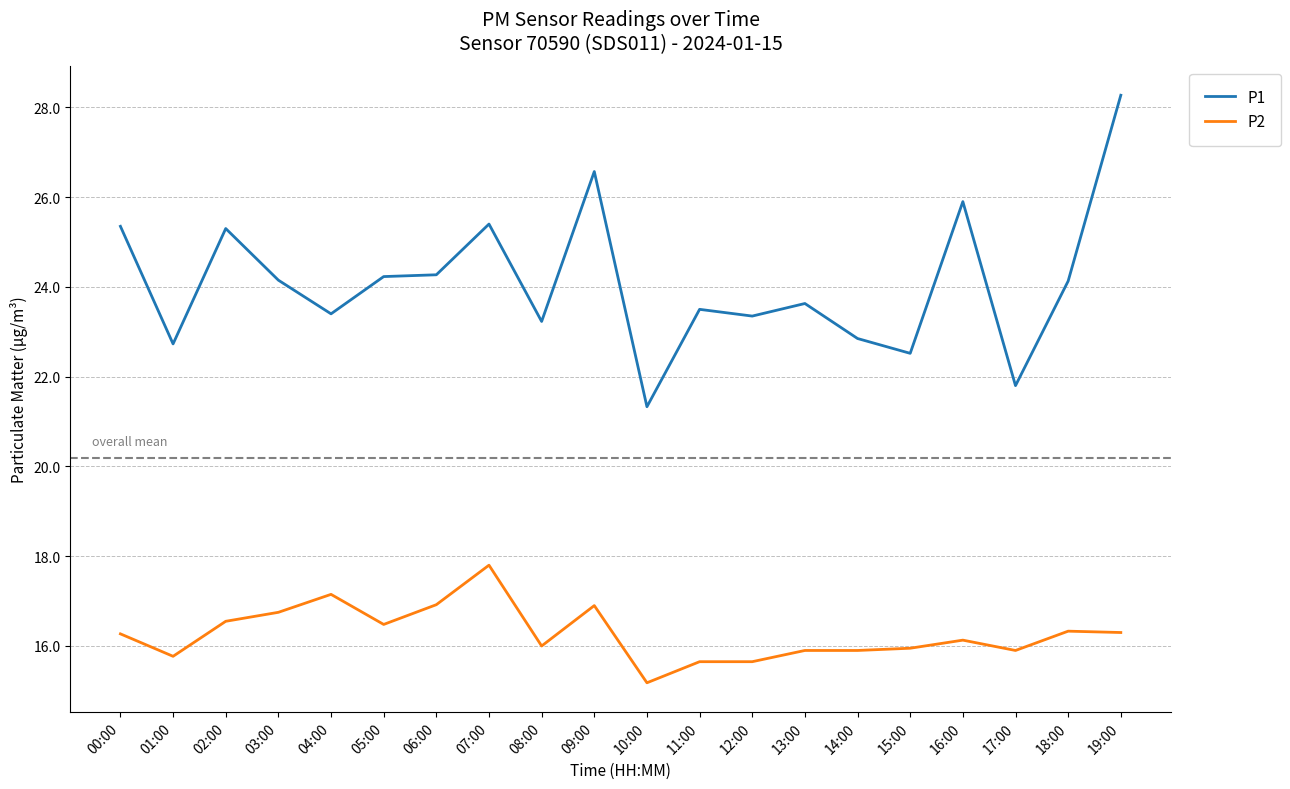

The value of P2 at 18:00 is 16.3. True or false?

True